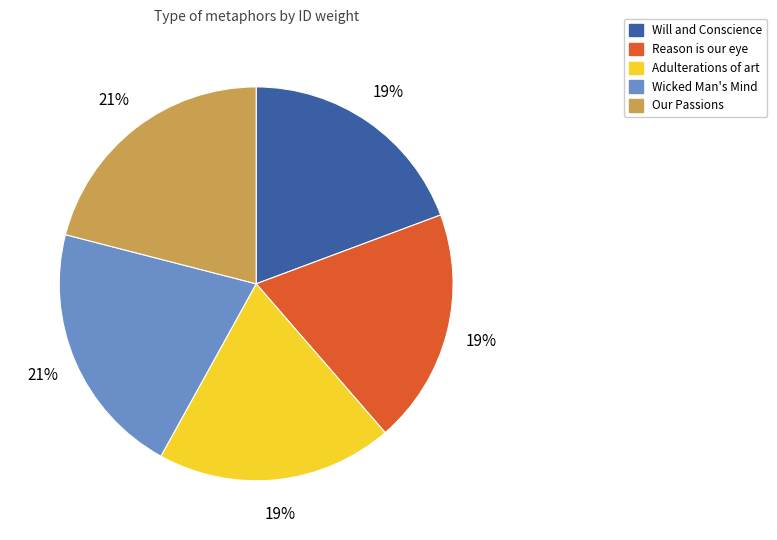

The Will and Conscience slice represents 13% of the pie. True or false?

False